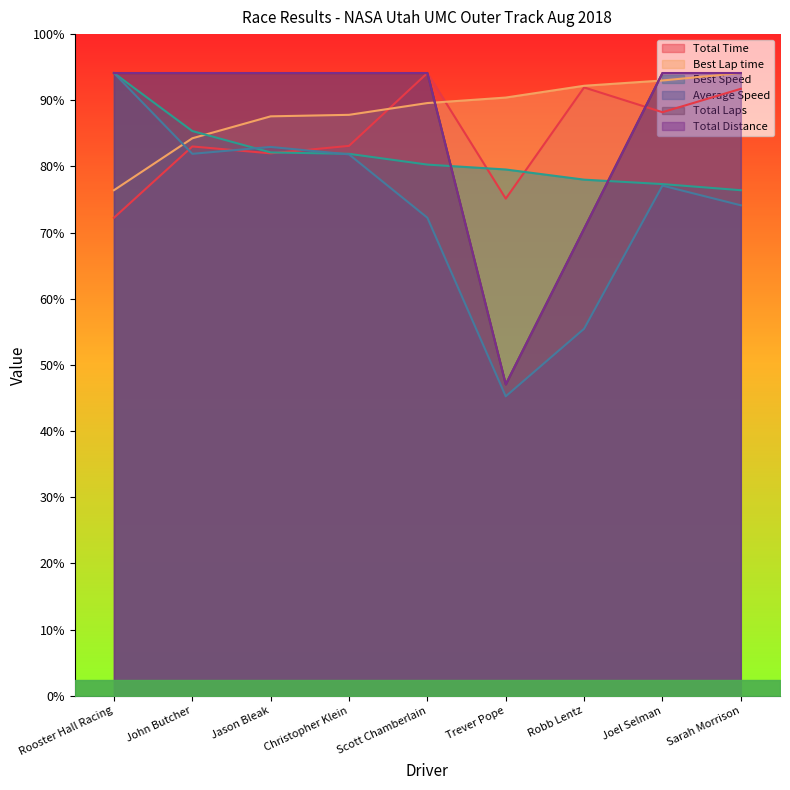

At Jason Bleak, list the series in order from smallest to largest.

Total Time, Best Speed, Average Speed, Best Lap time, Total Laps, Total Distance